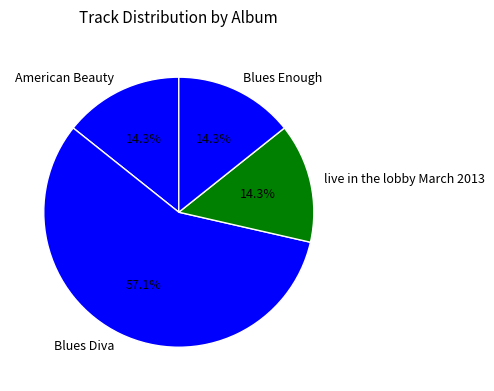

To the nearest percent, what is the difference between the Blues Diva and Blues Enough slice percentages?

43%